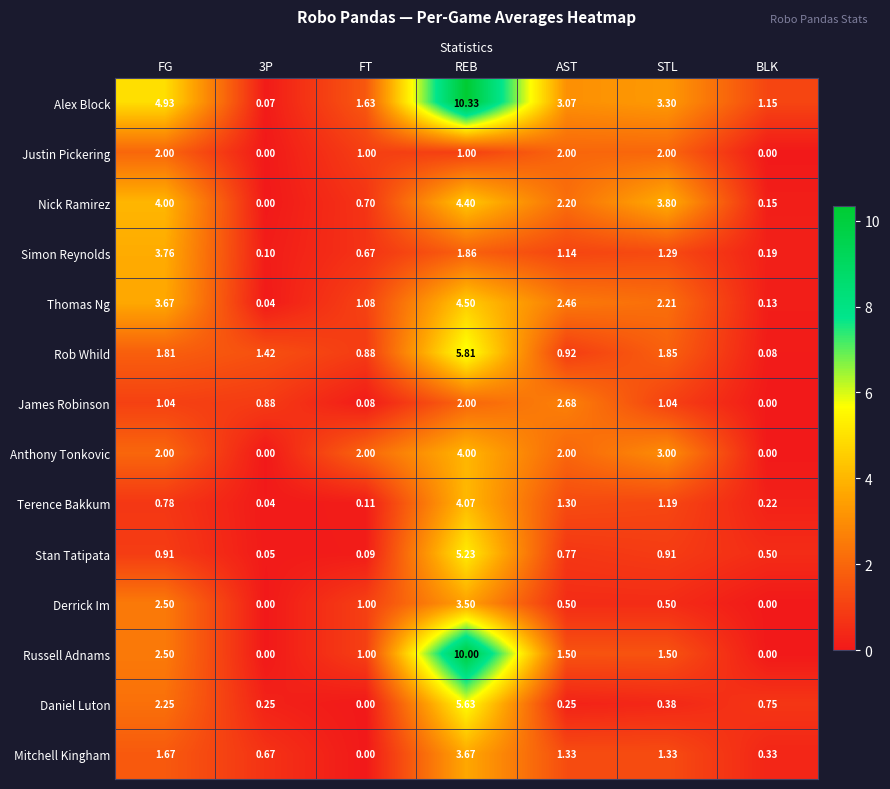

At which label is Russell Adnams closest to 5?

FG